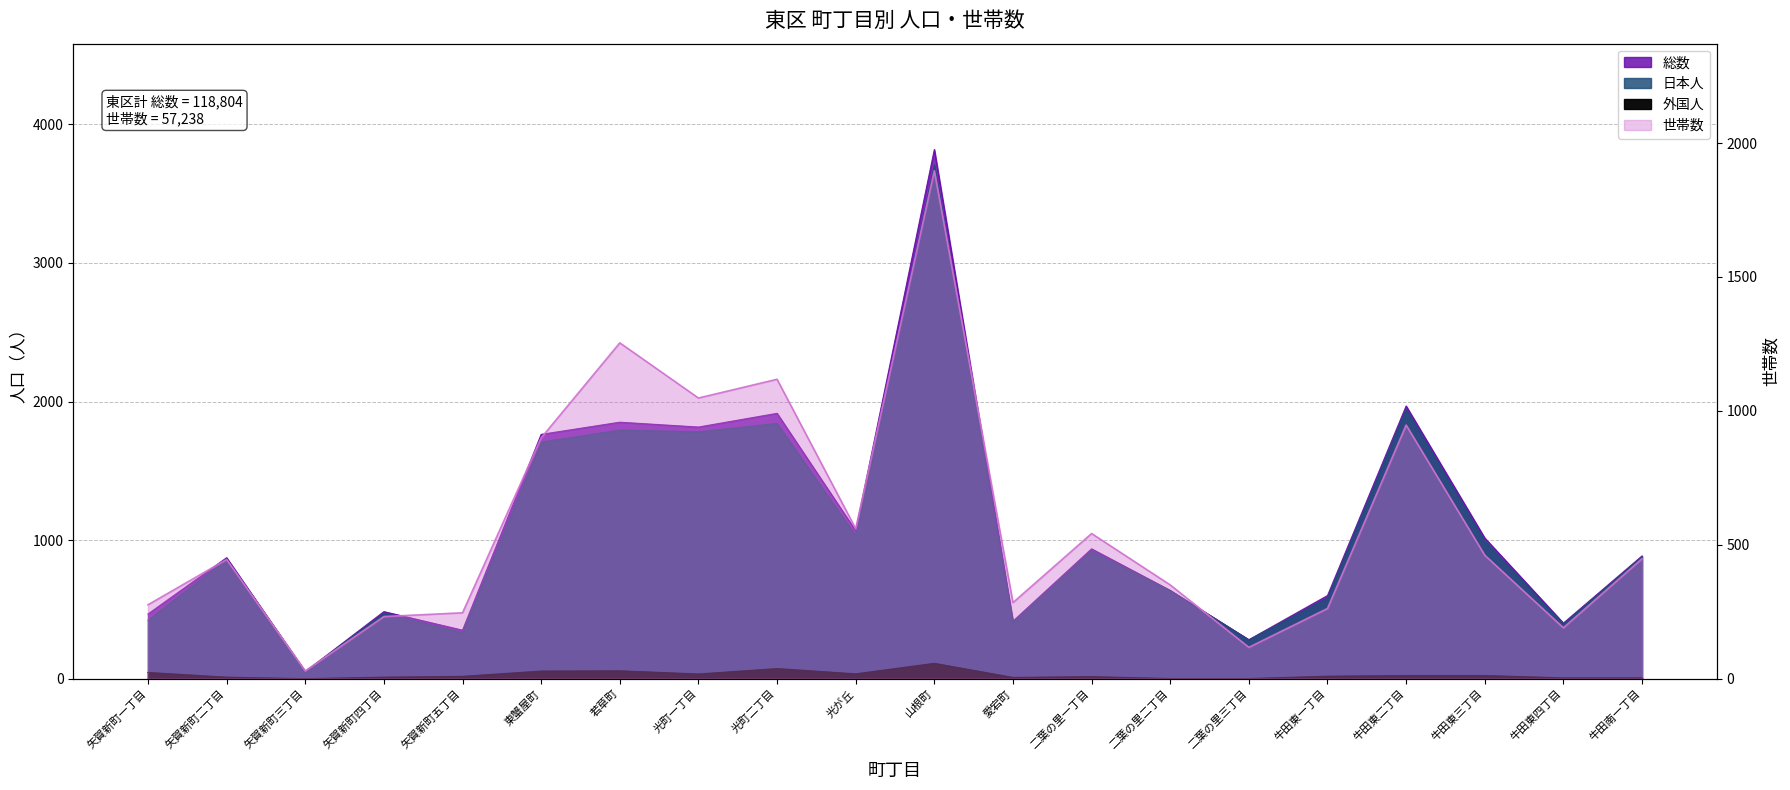

How many lines are shown in the chart?

4